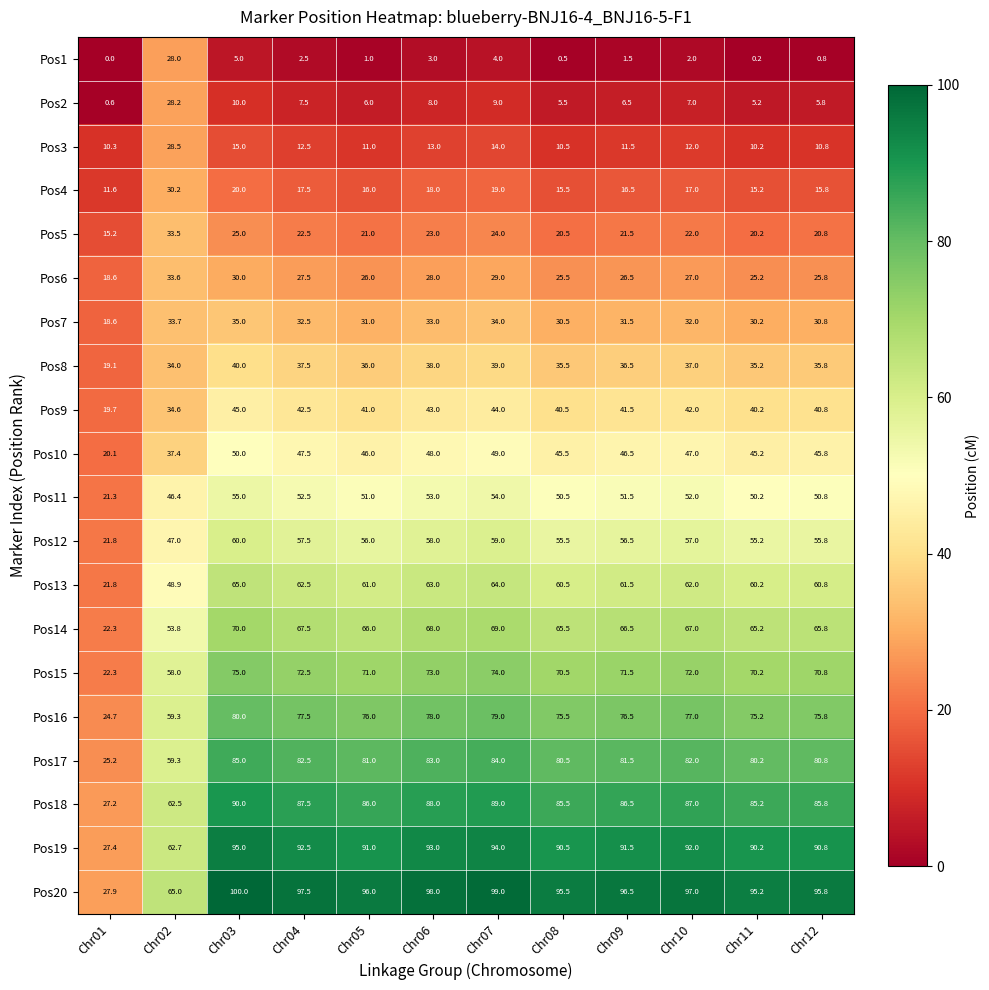

Where does the Pos12 series first go above 56?

Chr03